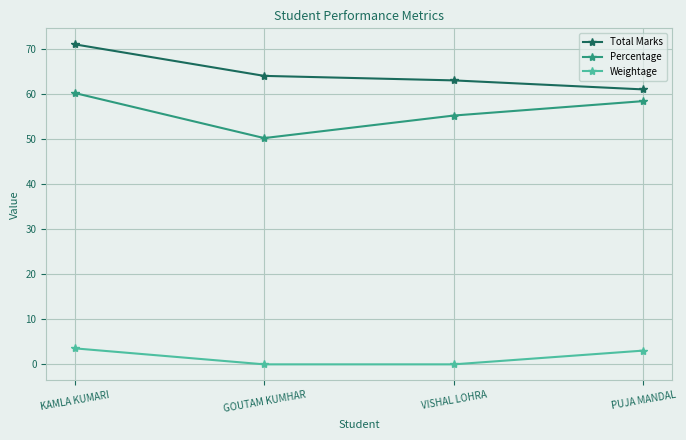

At GOUTAM KUMHAR, list the series in order from largest to smallest.

Total Marks, Percentage, Weightage